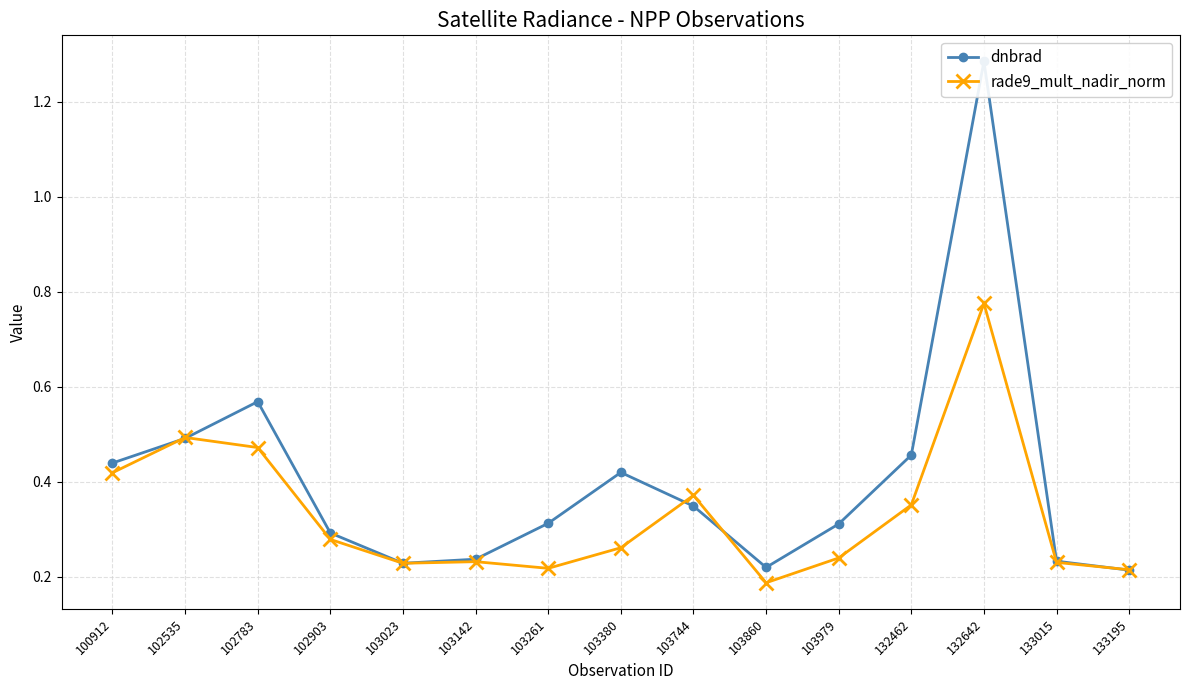

Count the number of data series in this chart.

2